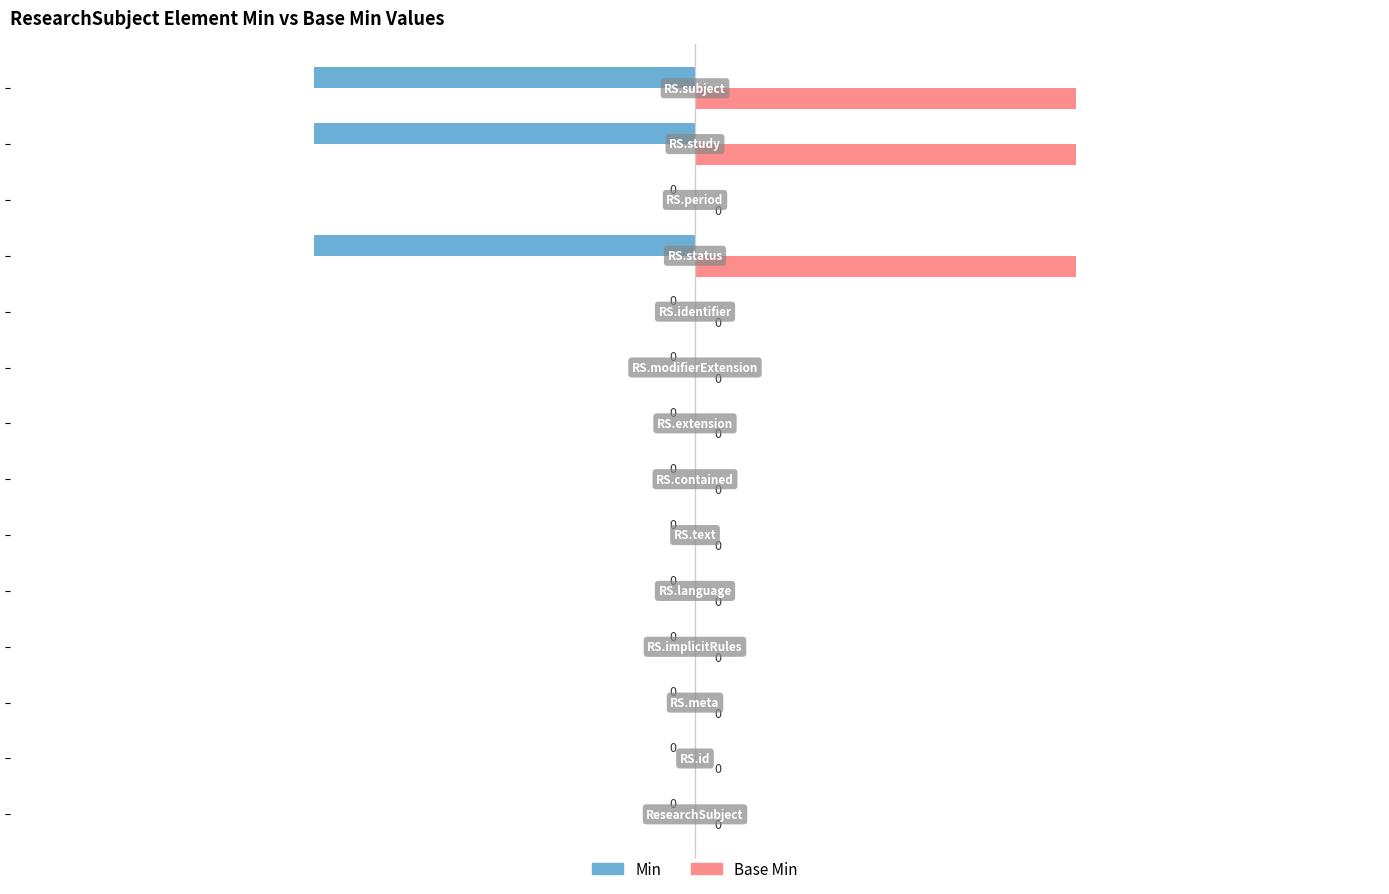

Which series has the largest total across all categories?

Base Min